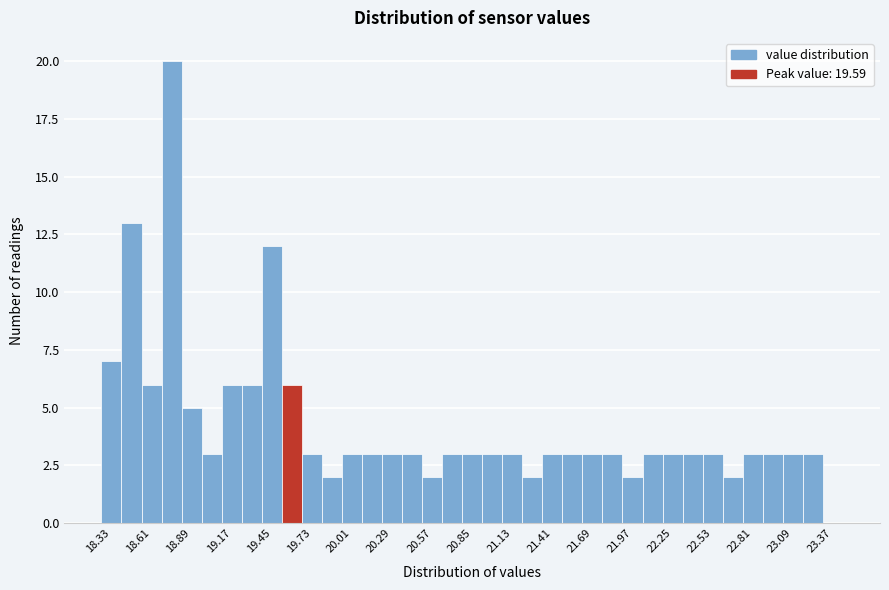

Read against the x-axis, roughly where is the centre of the tallest bar?

18.75